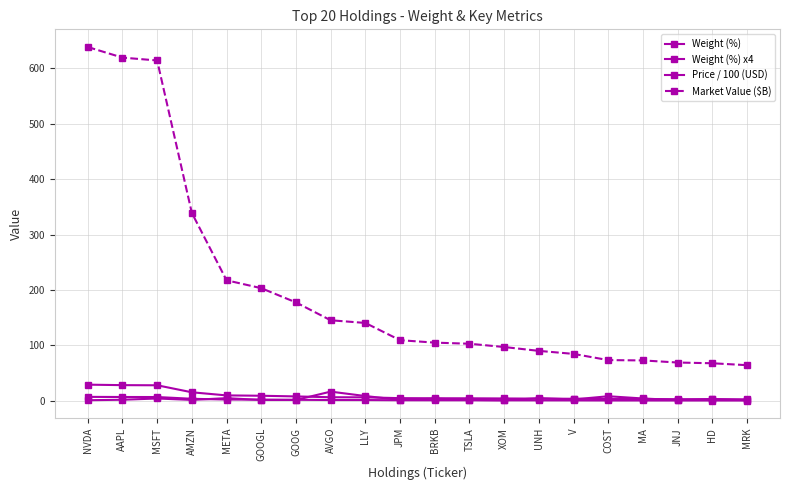

Is it true that Market Value ($B) equals 423.9 at MSFT?

False